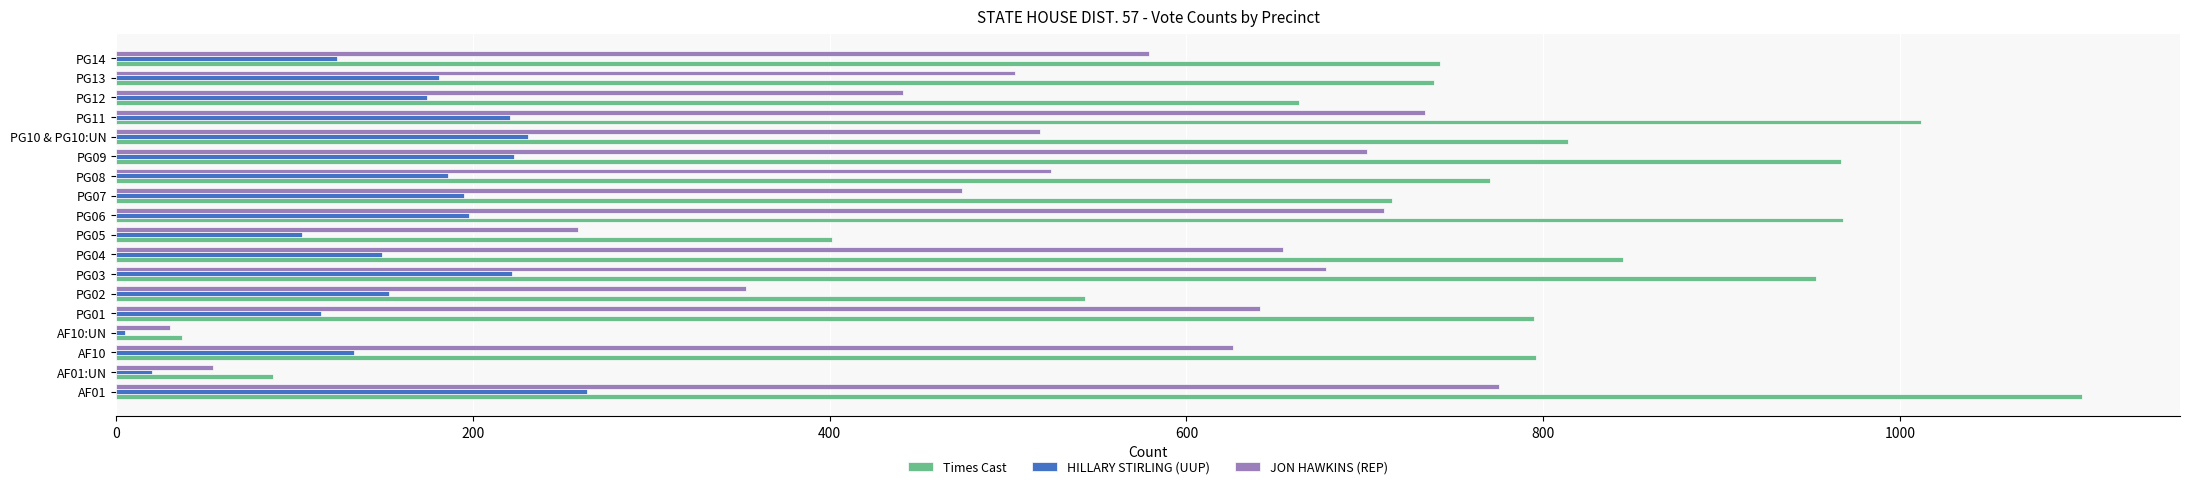

At how many categories does at least one series exceed 324?

16